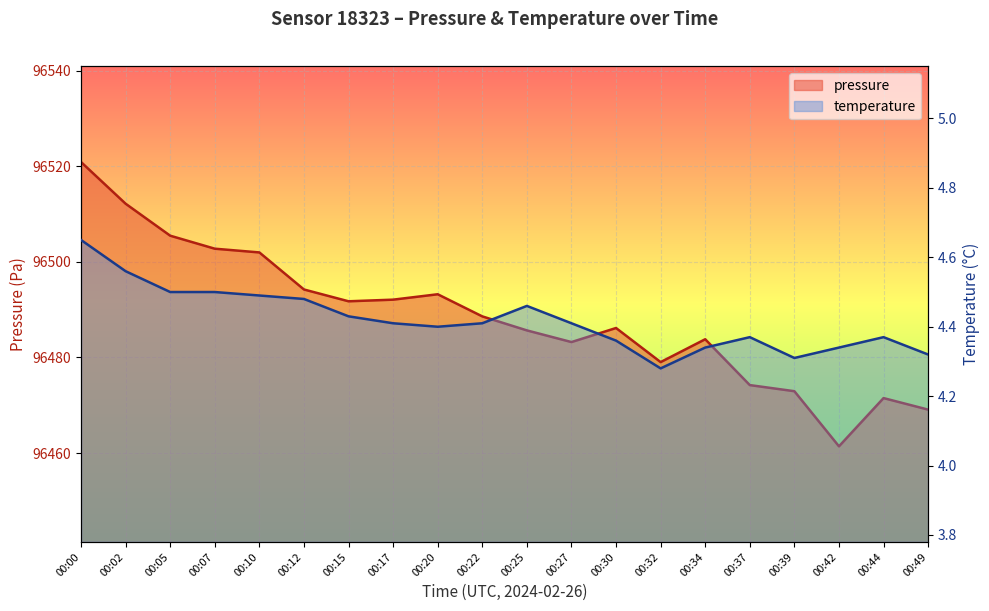

True or false: pressure and temperature cross at least once.

False